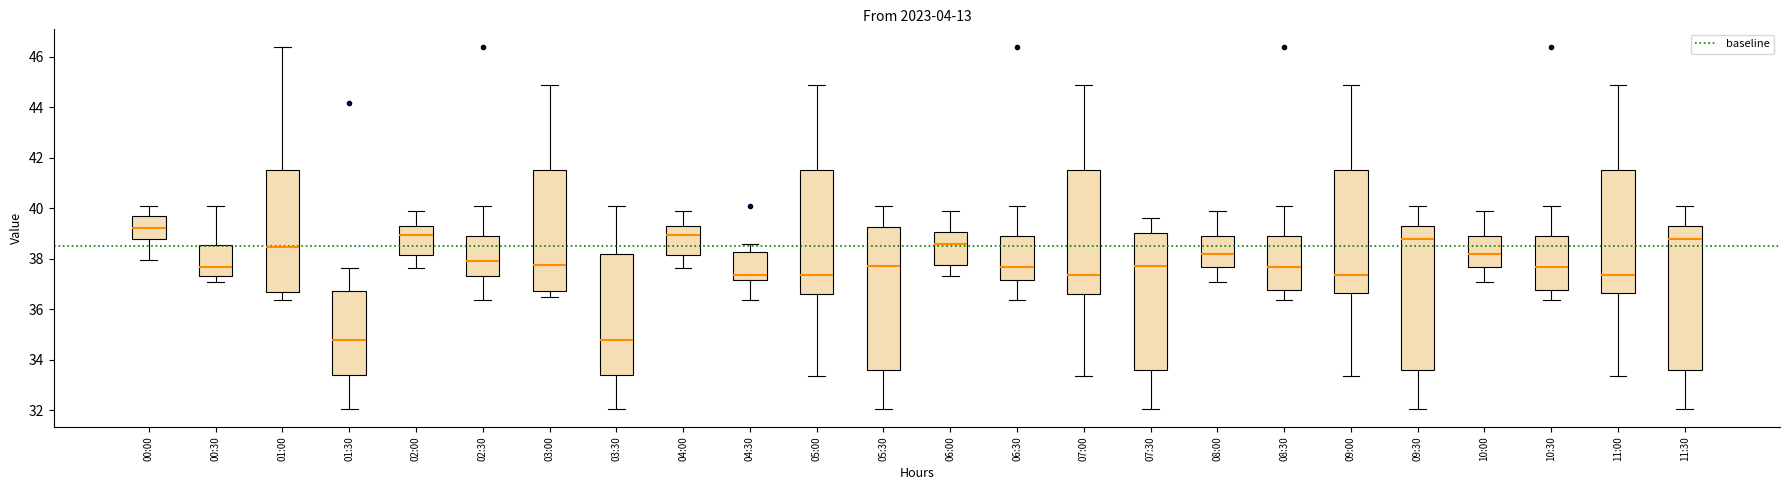

Reading left to right, transcribe this box plot: for each box, give where its median line is, the range the box spans, and where its two whiskers end, as read against the y-axis. The values are not printed on the chart, so give them approximately, as read against the axis.

00:00: median 39.2, box 38.8 to 39.6, whiskers 38.0 to 40.2
00:30: median 37.6, box 37.4 to 38.6, whiskers 37.2 to 40.0
01:00: median 38.4, box 36.6 to 41.6, whiskers 36.4 to 46.4
01:30: median 34.8, box 33.4 to 36.8, whiskers 32.0 to 37.6
02:00: median 39.0, box 38.2 to 39.4, whiskers 37.6 to 39.8
02:30: median 38.0, box 37.4 to 39.0, whiskers 36.4 to 40.0
03:00: median 37.8, box 36.8 to 41.6, whiskers 36.6 to 45.0
03:30: median 34.8, box 33.4 to 38.2, whiskers 32.0 to 40.2
04:00: median 39.0, box 38.2 to 39.4, whiskers 37.6 to 39.8
04:30: median 37.4, box 37.2 to 38.2, whiskers 36.4 to 38.6
05:00: median 37.4, box 36.6 to 41.6, whiskers 33.4 to 45.0
05:30: median 37.8, box 33.6 to 39.2, whiskers 32.0 to 40.2
06:00: median 38.6, box 37.8 to 39.0, whiskers 37.4 to 39.8
06:30: median 37.6, box 37.2 to 39.0, whiskers 36.4 to 40.0
07:00: median 37.4, box 36.6 to 41.6, whiskers 33.4 to 45.0
07:30: median 37.8, box 33.6 to 39.0, whiskers 32.0 to 39.6
08:00: median 38.2, box 37.6 to 39.0, whiskers 37.2 to 39.8
08:30: median 37.6, box 36.8 to 39.0, whiskers 36.4 to 40.0
09:00: median 37.4, box 36.6 to 41.6, whiskers 33.4 to 45.0
09:30: median 38.8, box 33.6 to 39.4, whiskers 32.0 to 40.2
10:00: median 38.2, box 37.6 to 39.0, whiskers 37.2 to 39.8
10:30: median 37.6, box 36.8 to 39.0, whiskers 36.4 to 40.0
11:00: median 37.4, box 36.6 to 41.6, whiskers 33.4 to 45.0
11:30: median 38.8, box 33.6 to 39.4, whiskers 32.0 to 40.2